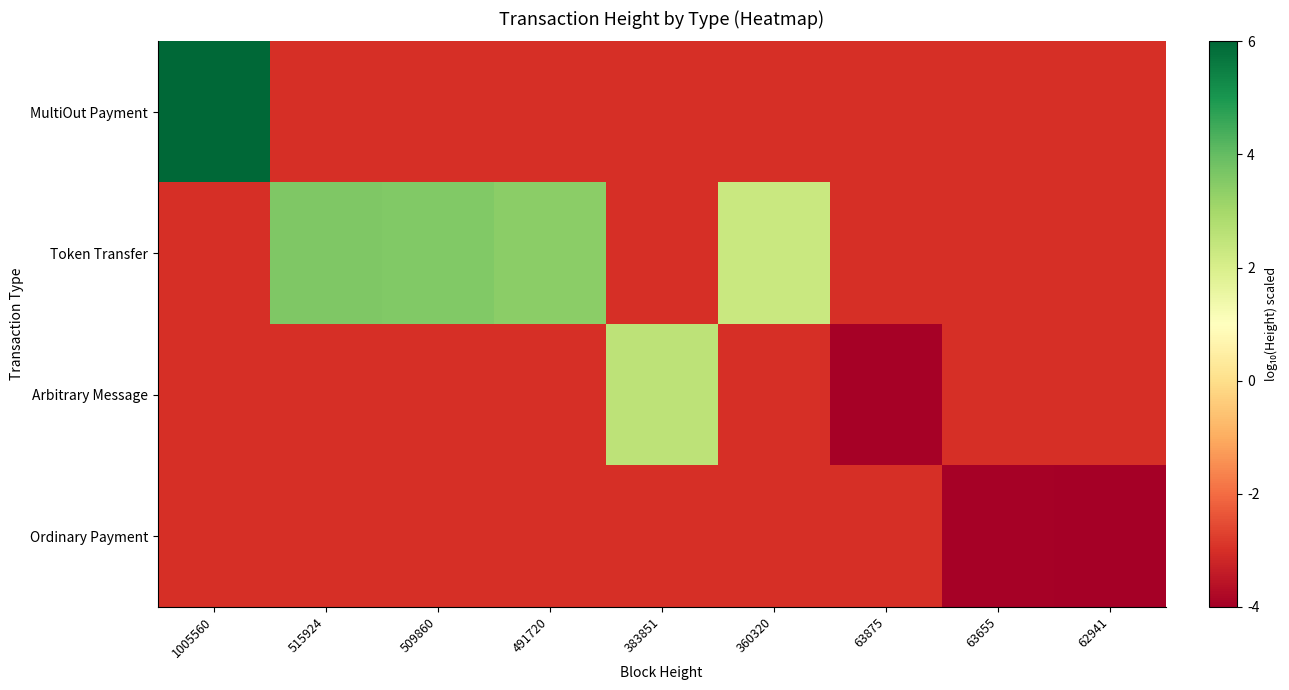

Rank the series at 515924 from lowest to highest value.

MultiOut Payment, Arbitrary Message, Ordinary Payment, Token Transfer